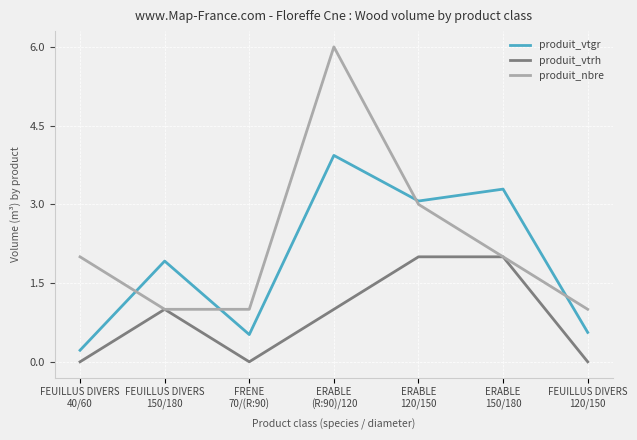

True or false: produit_vtrh has more than 0 points higher than both neighbors.

True